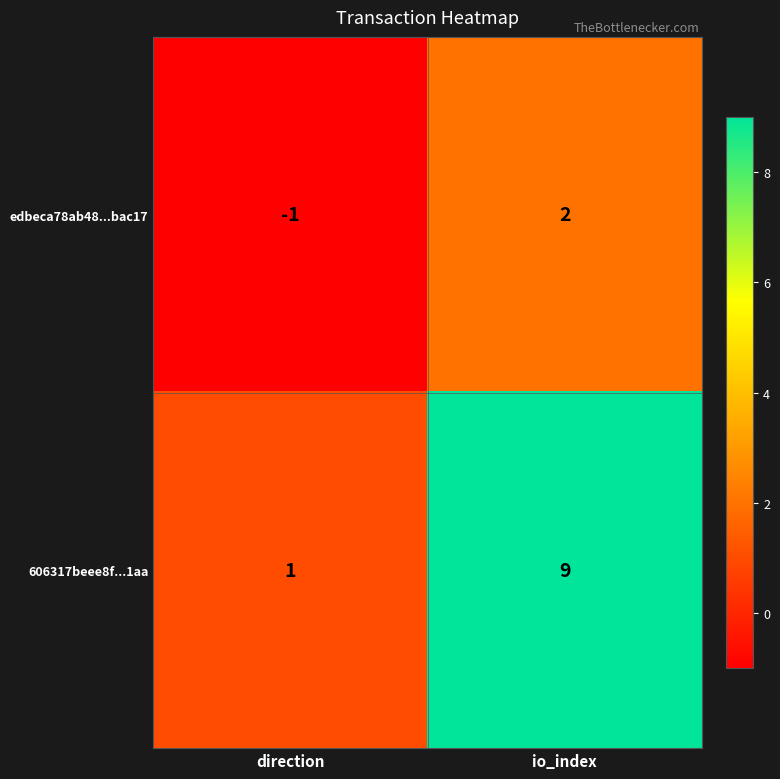

How many data points does each series have?

2